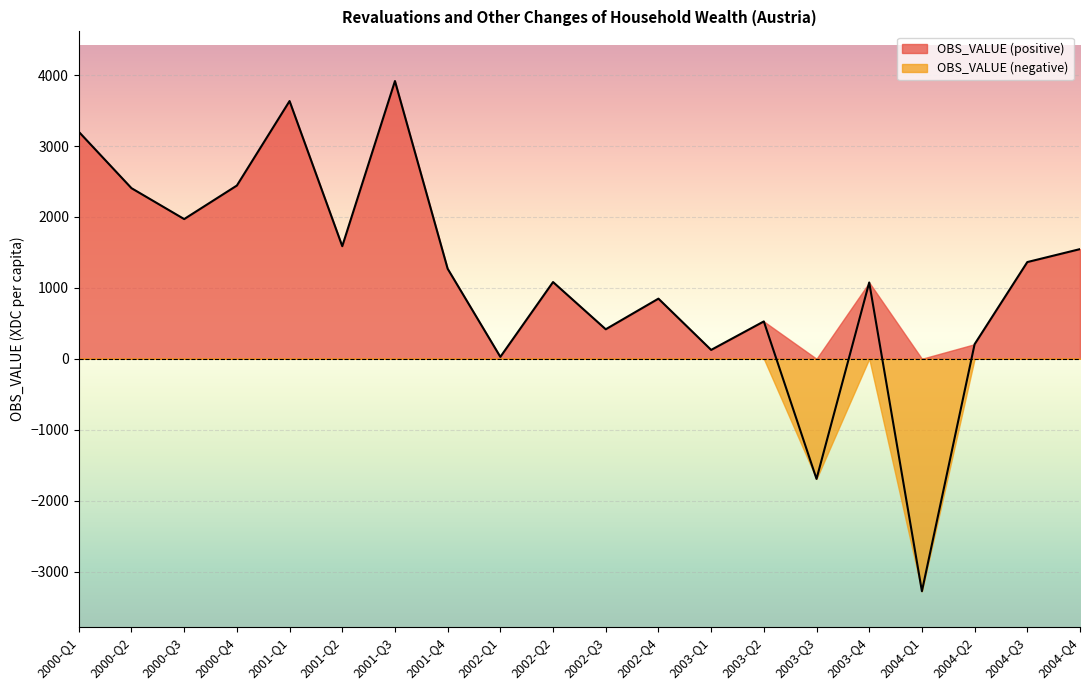

What is the value of the 20th point from the left?

1546.1